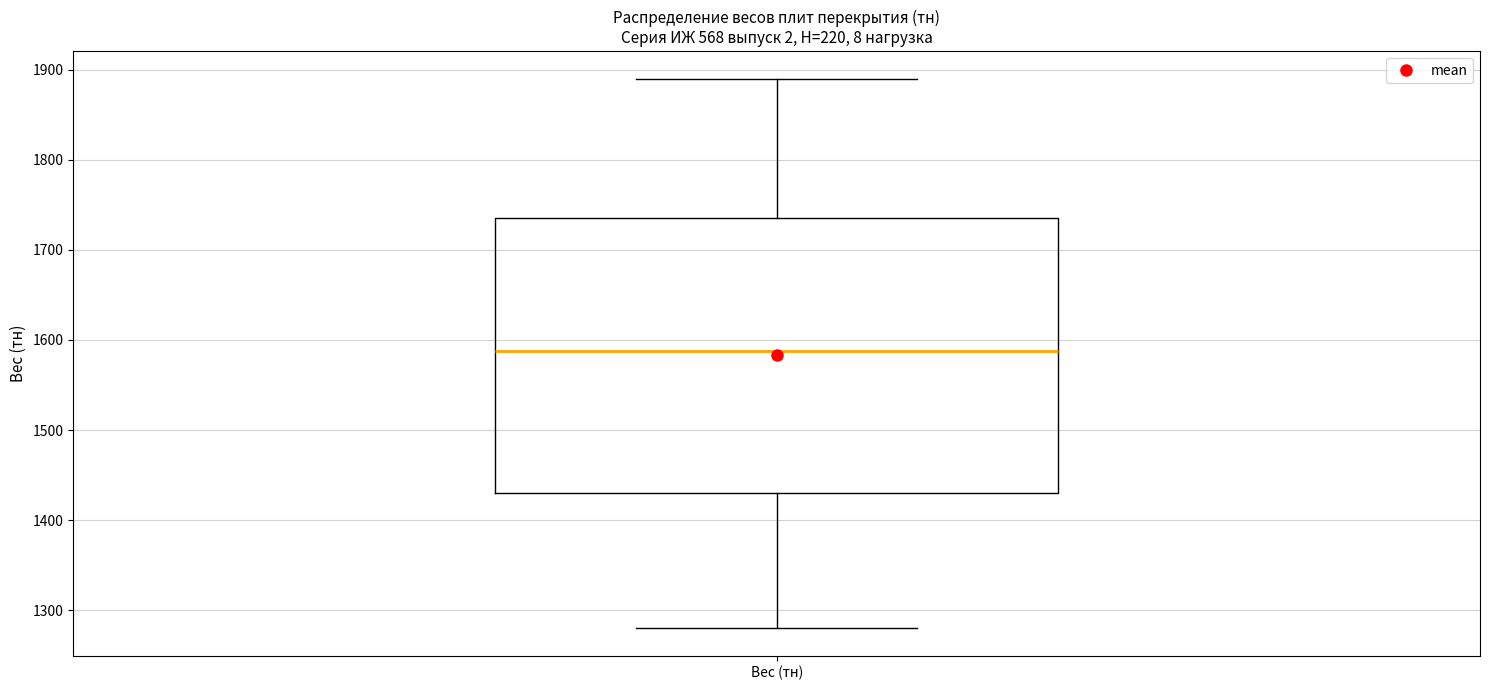

Read this box plot against the y-axis: the position of the median line, the range covered by the box, and the ends of both whiskers. The values are not printed on the chart, so give them approximately, as read against the axis.

median 1590, box 1430 to 1740, whiskers 1280 to 1890